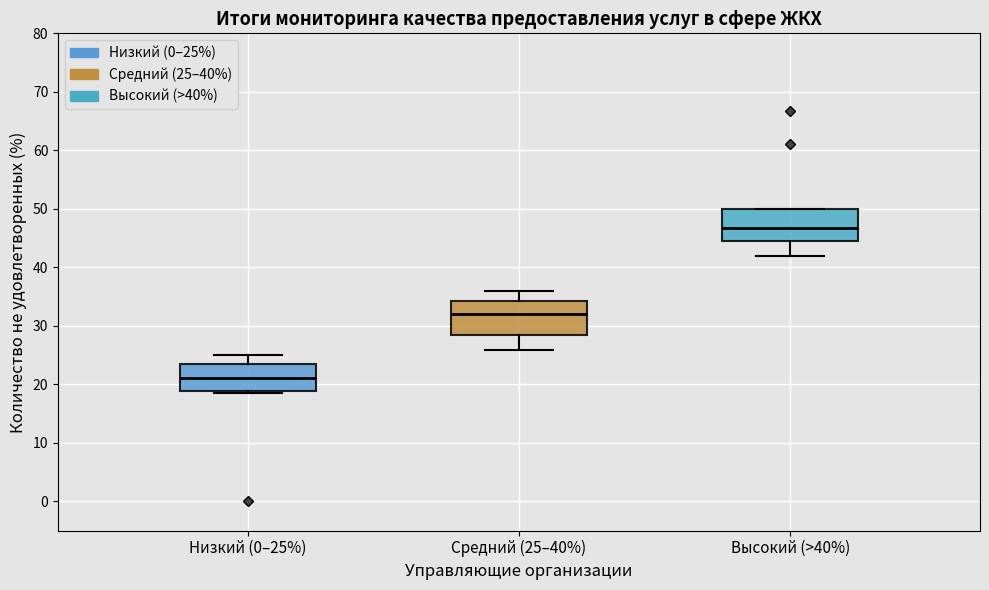

Which box has the lowest median line?

Низкий (0–25%)